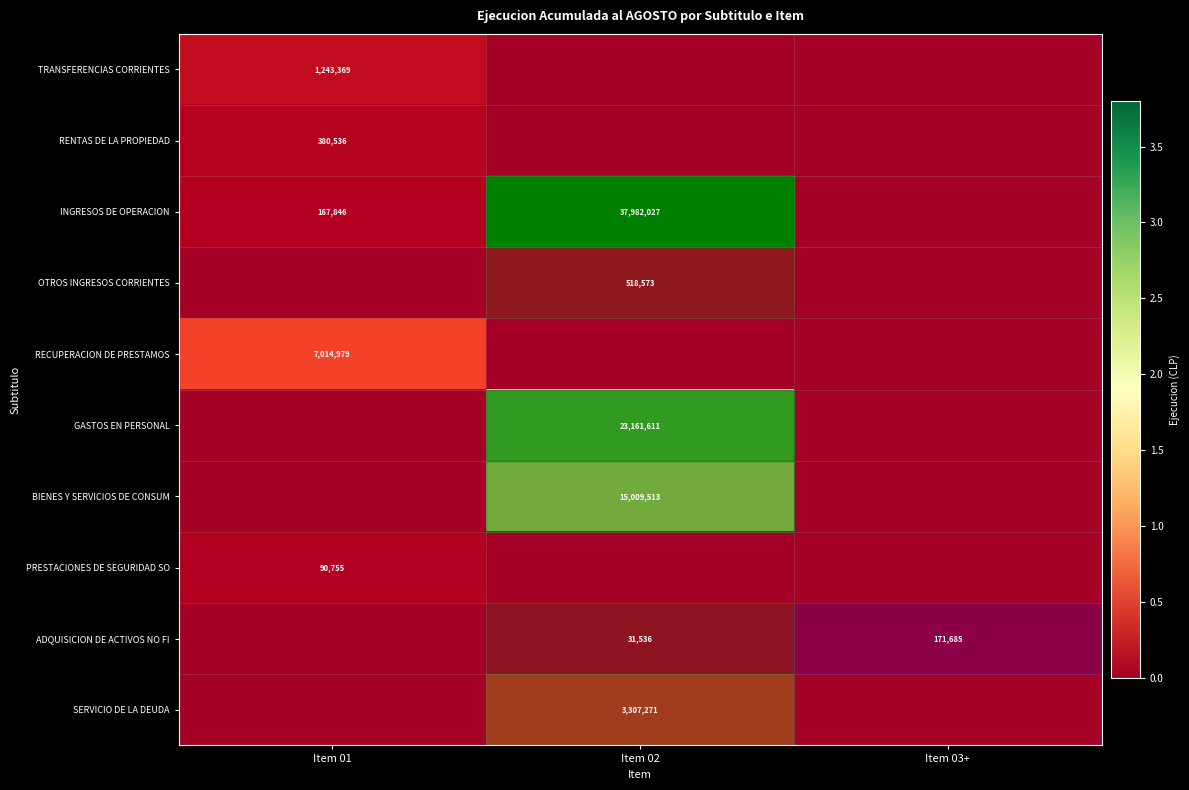

Between Item 01 and Item 02, which series saw the biggest shift?

row_2